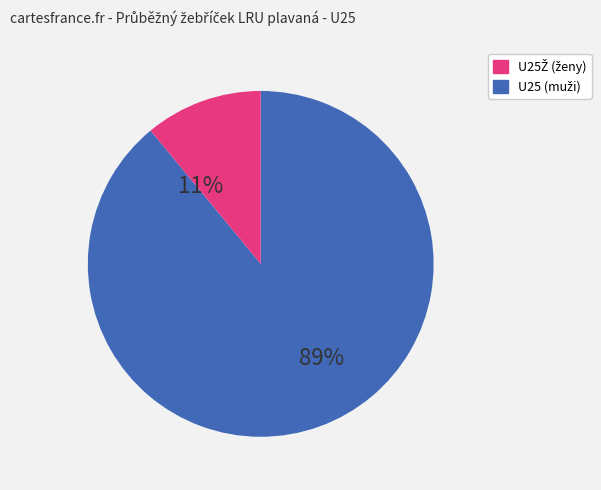

To the nearest percent, what is the average slice percentage?

50%